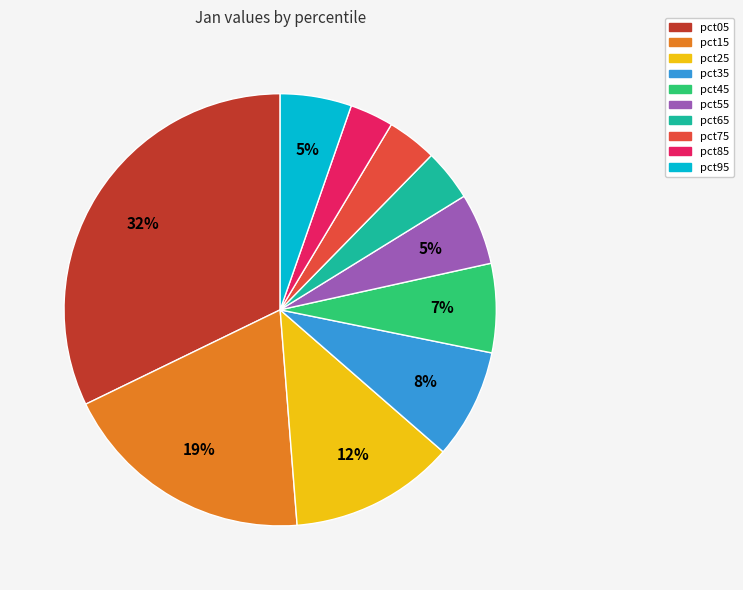

What is the largest slice in the pie chart?

pct05